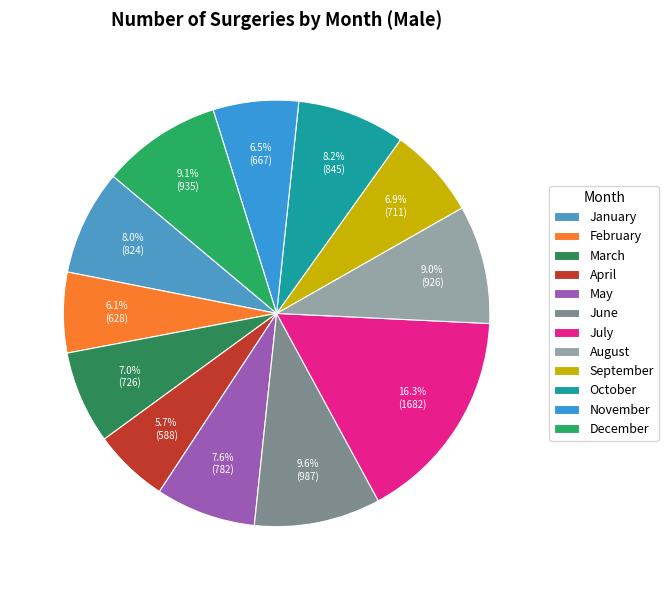

Is it true that December is 9% of the pie?

True